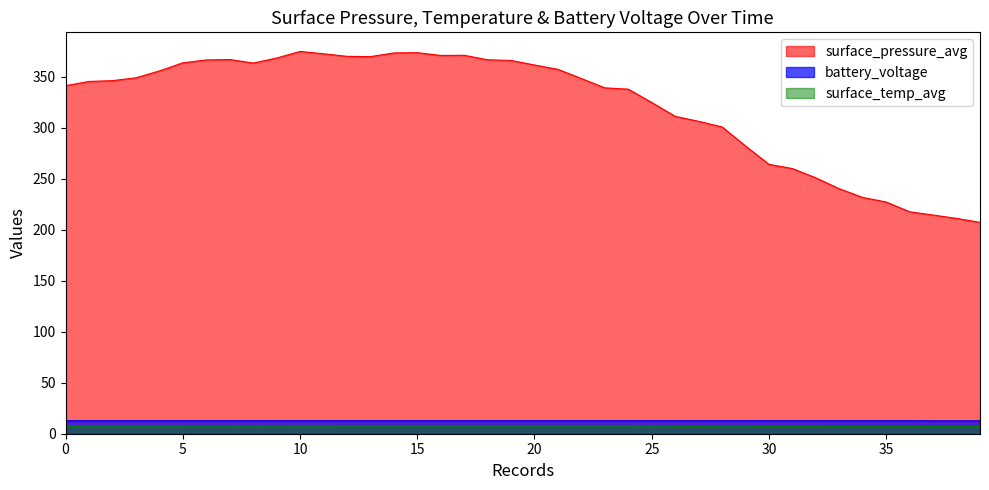

What is the difference between the maximum and minimum values in the surface_pressure_avg series?

167.6